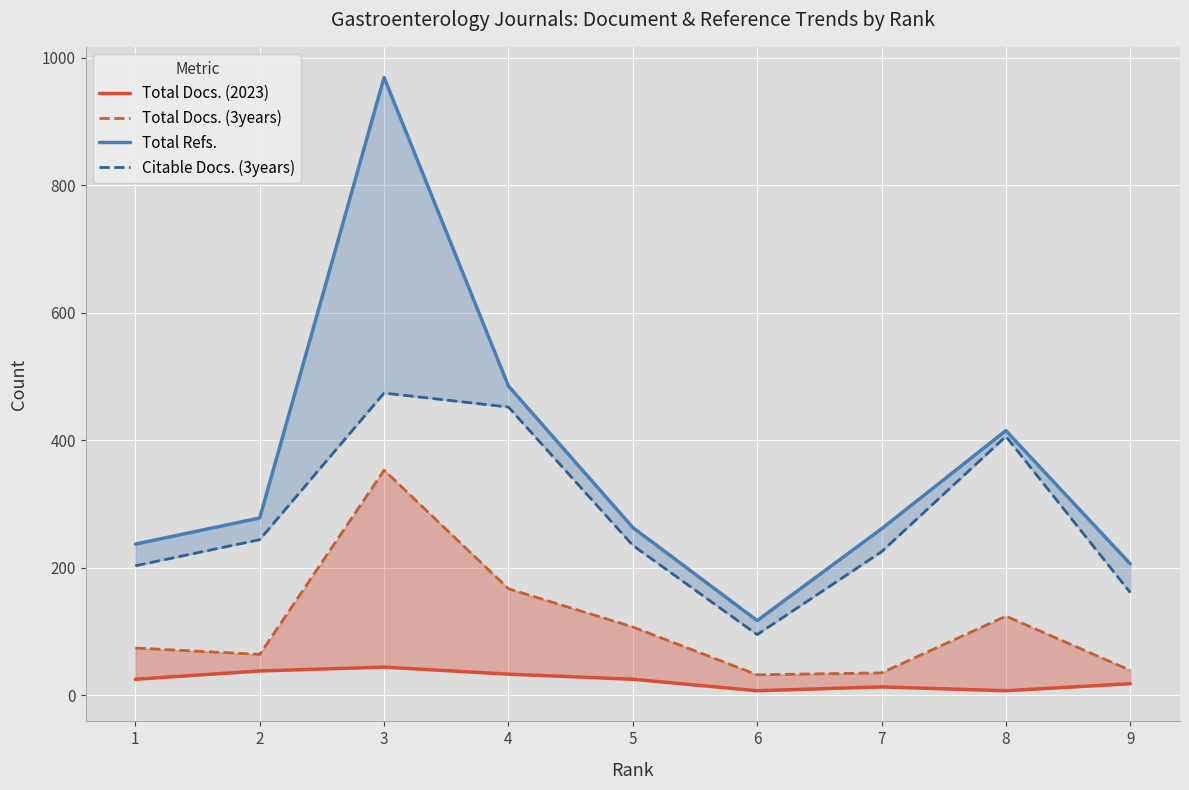

What are all the series names shown in the legend?

Total Docs. (2023), Total Docs. (3years), Total Refs., Citable Docs. (3years)